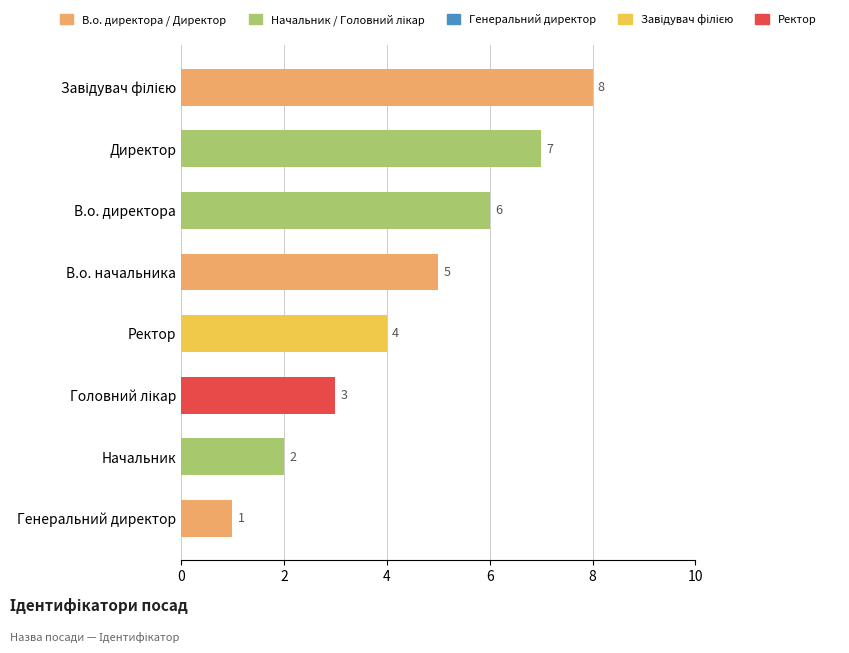

What is the difference between the maximum and minimum values?

7